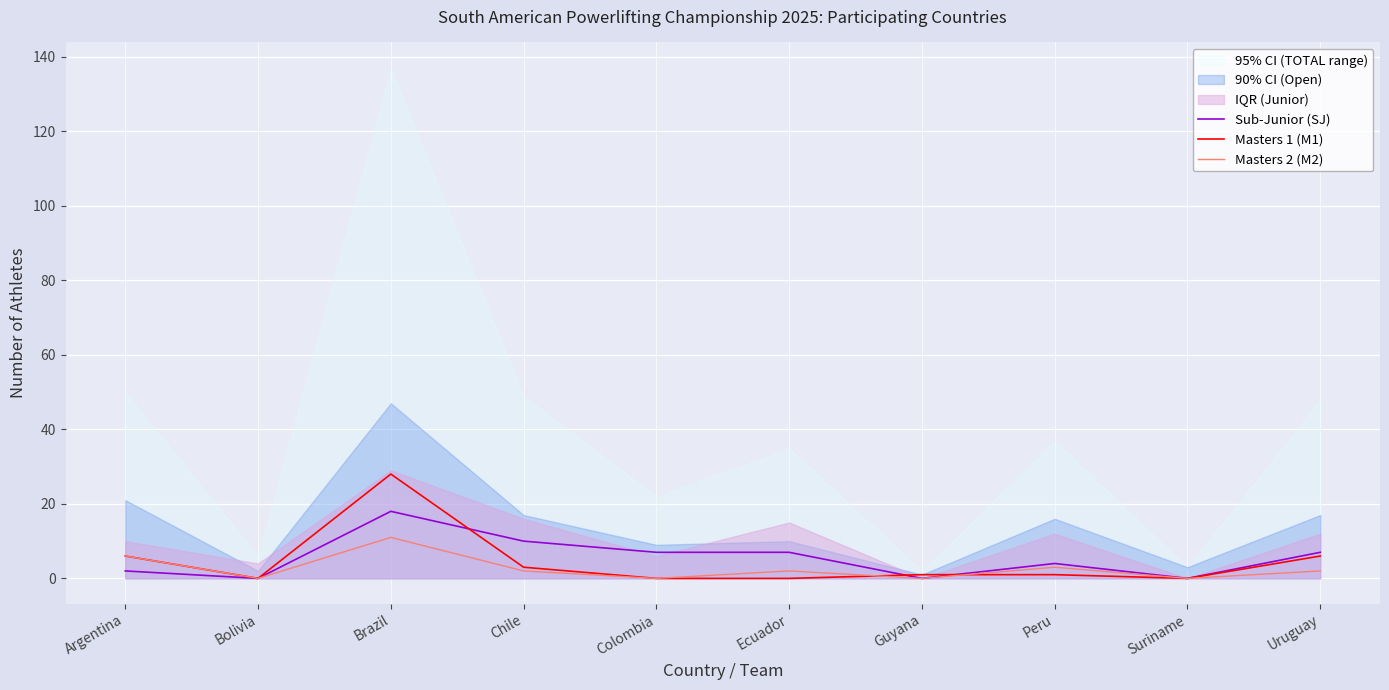

List the labels in order of Sub-Junior (SJ) value, largest first.

Brazil, Chile, Colombia, Ecuador, Uruguay, Peru, Argentina, Bolivia, Guyana, Suriname